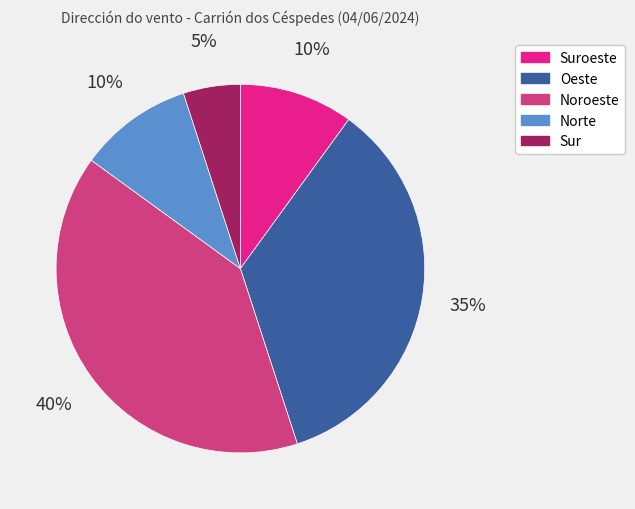

Is there any slice that represents more than half of the pie?

No